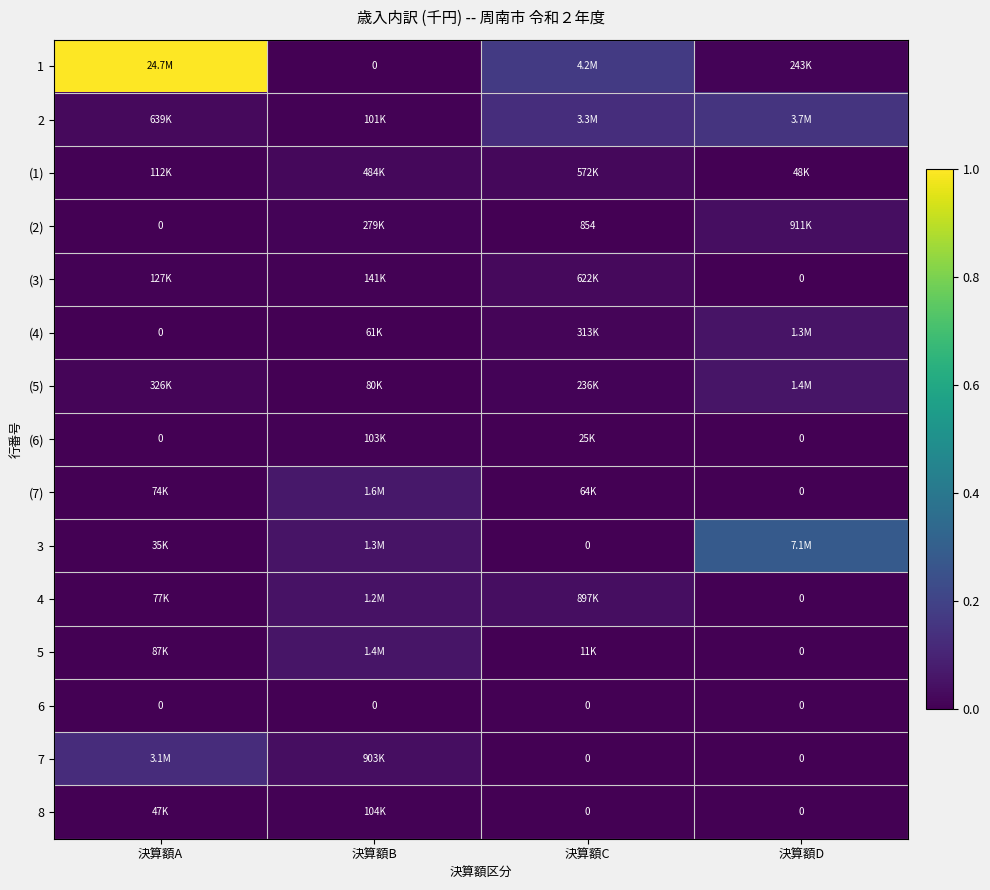

How many positive values does the 5 series have?

3